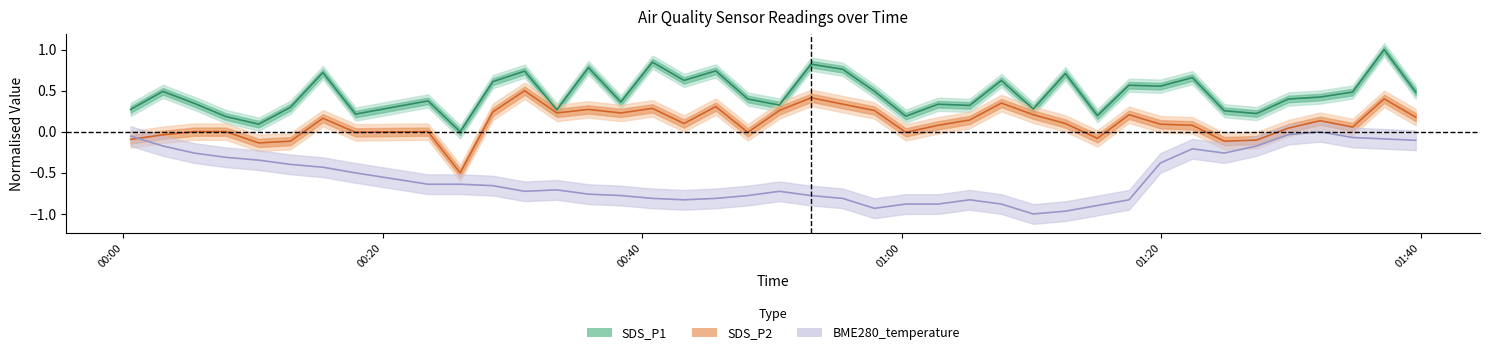

Reading left to right, extract all data points from this chart.

SDS_P1: 0.3	0.5	0.3	0.2	0.1	0.3	0.7	0.2	0.4	0.0	0.6	0.7	0.3	0.8	0.4	0.8	0.6	0.7	0.4	0.3	0.8	0.8	0.5	0.2	0.3	0.3	0.6	0.3	0.7	0.2	0.6	0.6	0.7	0.3	0.2	0.4	0.4	0.5	1.0	0.5
SDS_P2: -0.1	-0.0	0.0	0.0	-0.1	-0.1	0.2	-0.0	0.0	-0.5	0.2	0.5	0.2	0.3	0.2	0.3	0.1	0.3	-0.0	0.3	0.4	0.3	0.3	-0.0	0.1	0.1	0.3	0.2	0.1	-0.1	0.2	0.1	0.1	-0.1	-0.1	0.0	0.1	0.1	0.4	0.2
BME280_temperature: -0.1	-0.2	-0.3	-0.3	-0.3	-0.4	-0.4	-0.5	-0.6	-0.6	-0.7	-0.7	-0.7	-0.8	-0.8	-0.8	-0.8	-0.8	-0.8	-0.7	-0.8	-0.8	-0.9	-0.9	-0.9	-0.8	-0.9	-1.0	-1.0	-0.9	-0.8	-0.4	-0.2	-0.3	-0.2	-0.0	0.0	-0.1	-0.1	-0.1